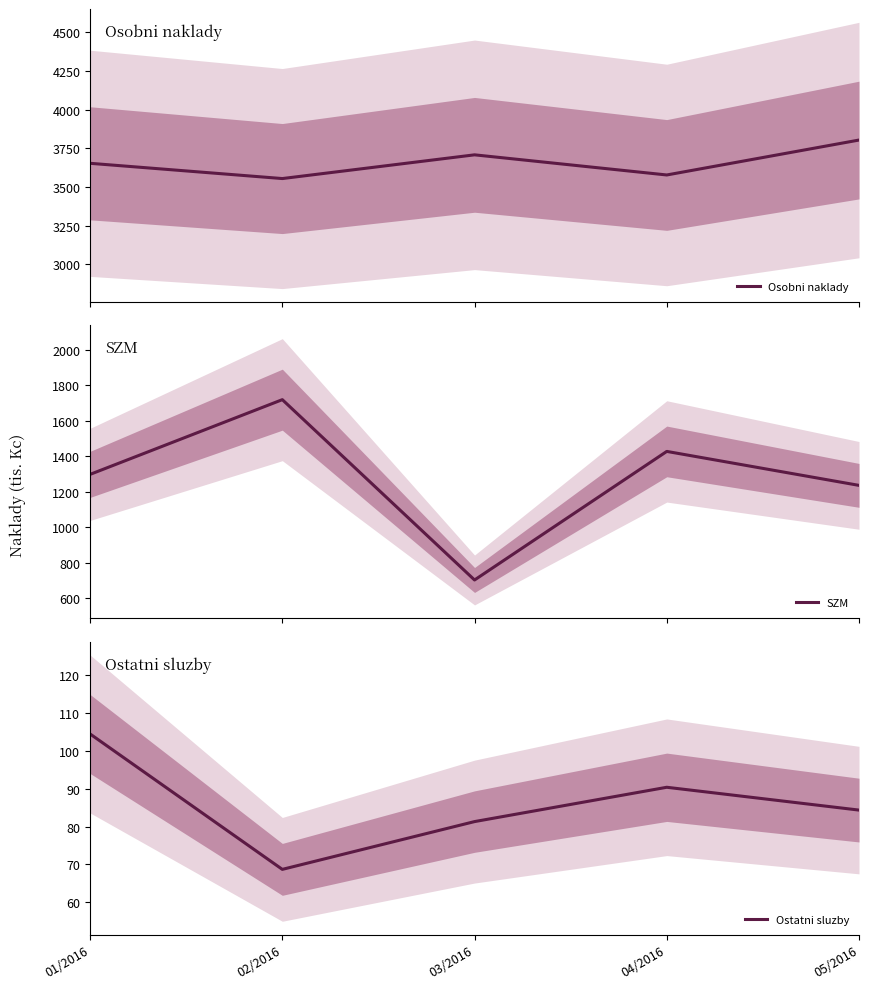

How many lines are shown in the chart?

3